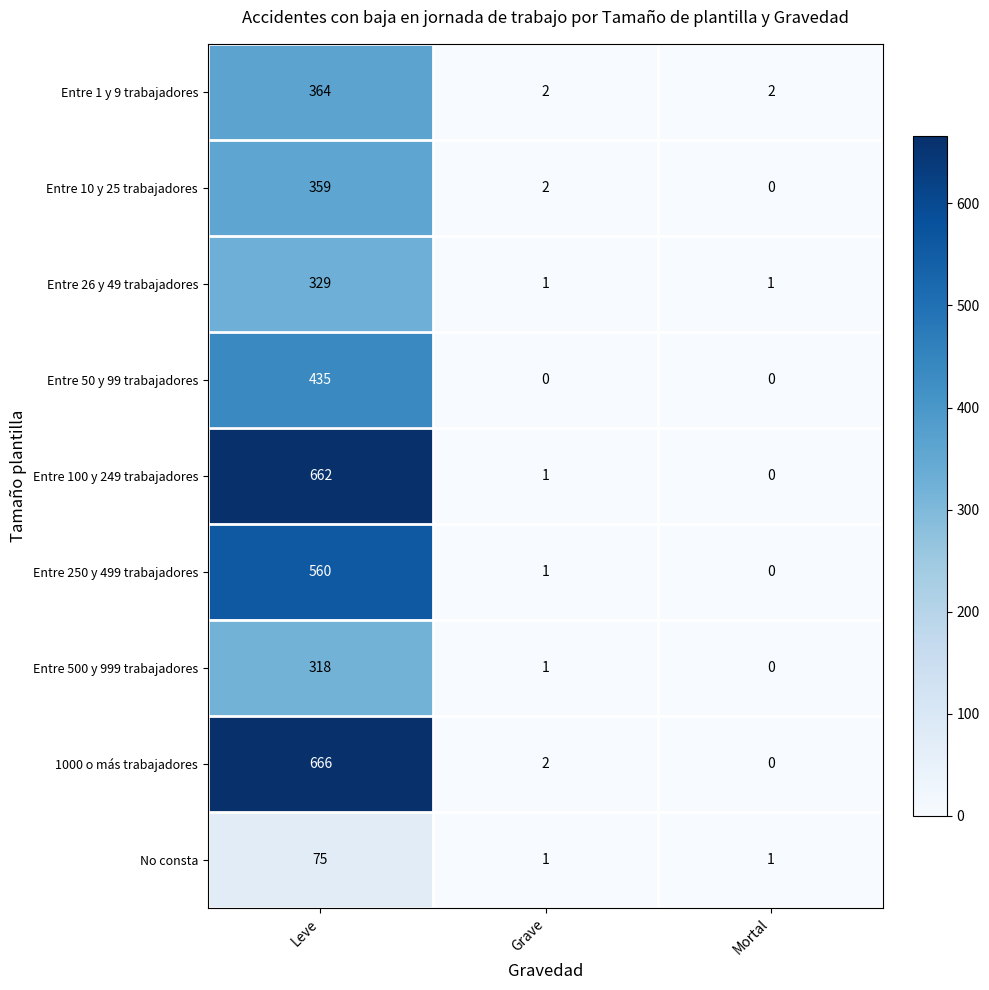

At Leve, list the series in order from smallest to largest.

No consta, Entre 500 y 999 trabajadores, Entre 26 y 49 trabajadores, Entre 10 y 25 trabajadores, Entre 1 y 9 trabajadores, Entre 50 y 99 trabajadores, Entre 250 y 499 trabajadores, Entre 100 y 249 trabajadores, 1000 o más trabajadores